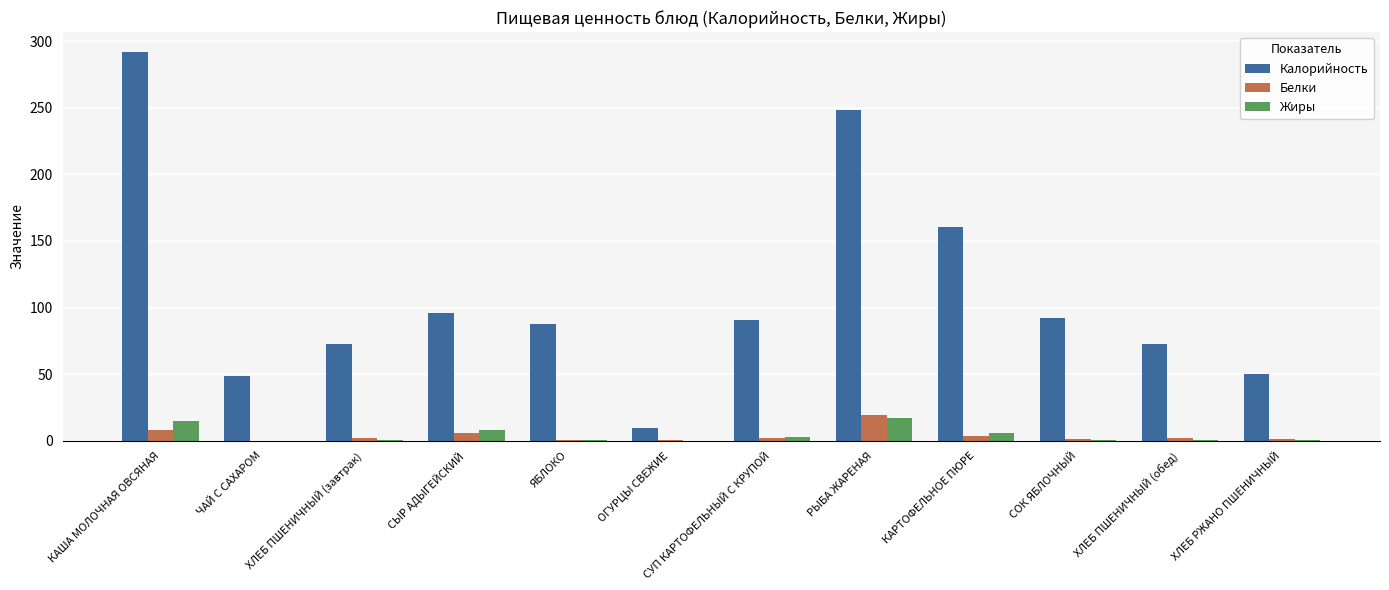

Is the value of Калорийность at СОК ЯБЛОЧНЫЙ greater than the value of Белки at СЫР АДЫГЕЙСКИЙ?

Yes